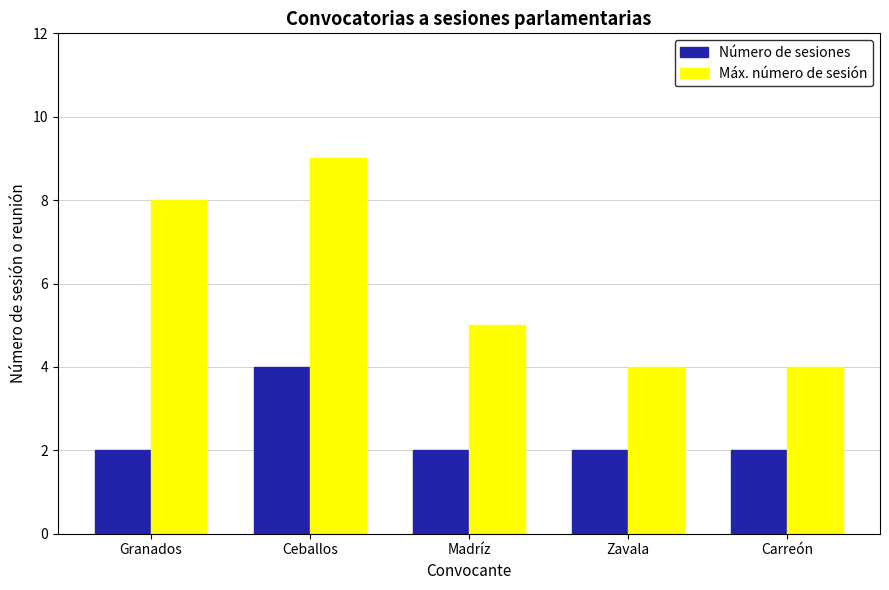

Which label corresponds to the largest value in the chart?

Ceballos